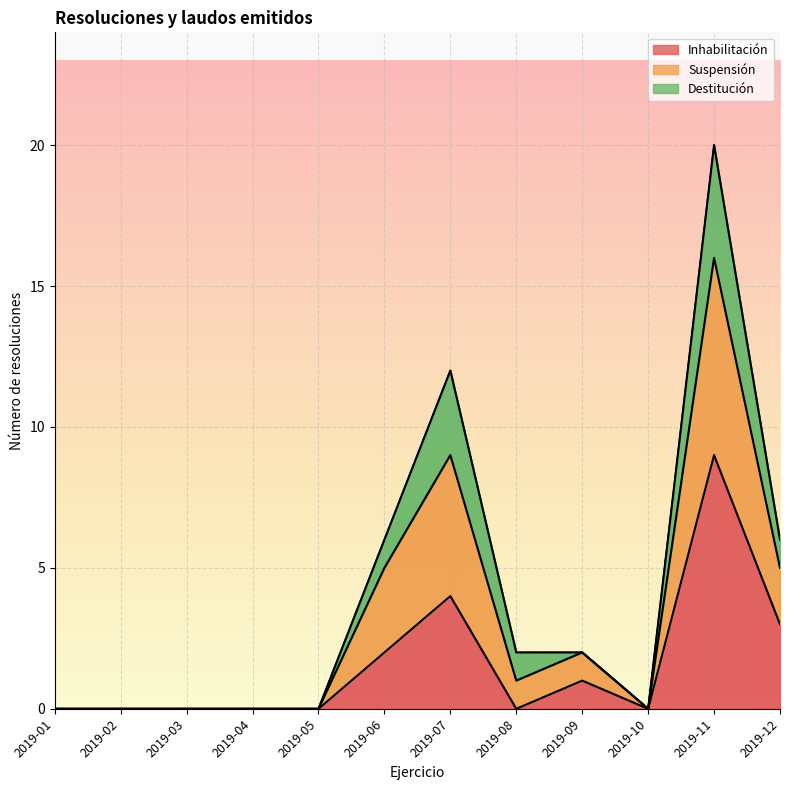

At which label is Suspensión closest to 10?

2019-07